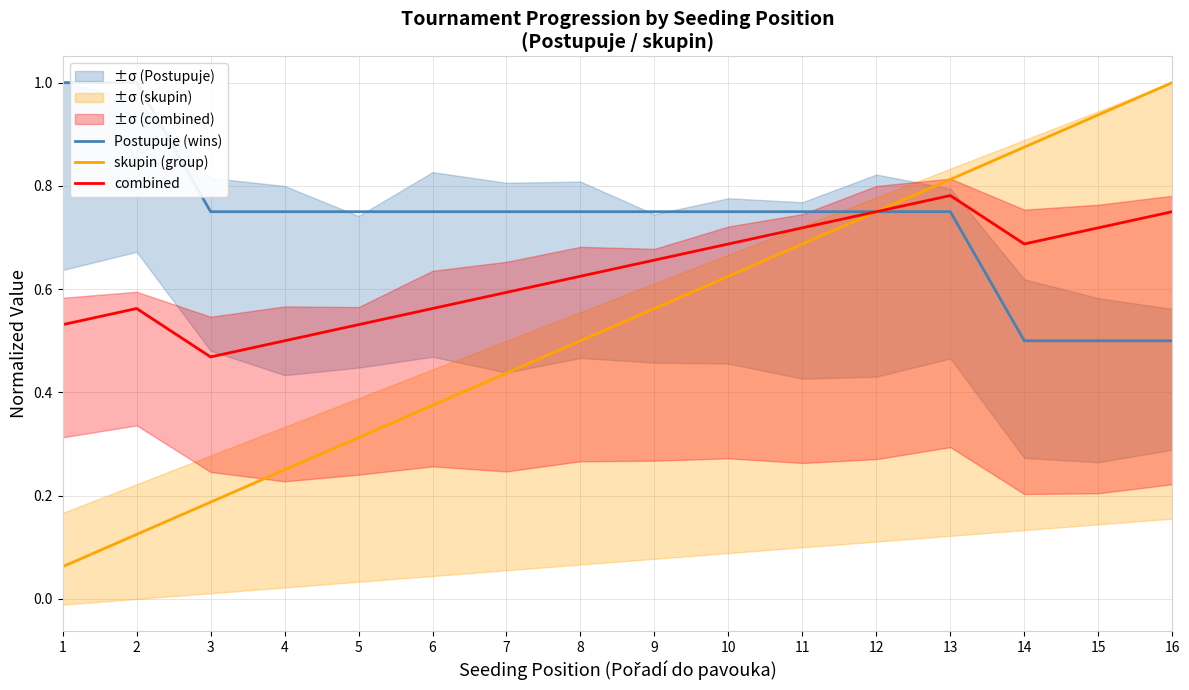

Rank the categories by skupin (group) value from lowest to highest.

1, 2, 3, 4, 5, 6, 7, 8, 9, 10, 11, 12, 13, 14, 15, 16